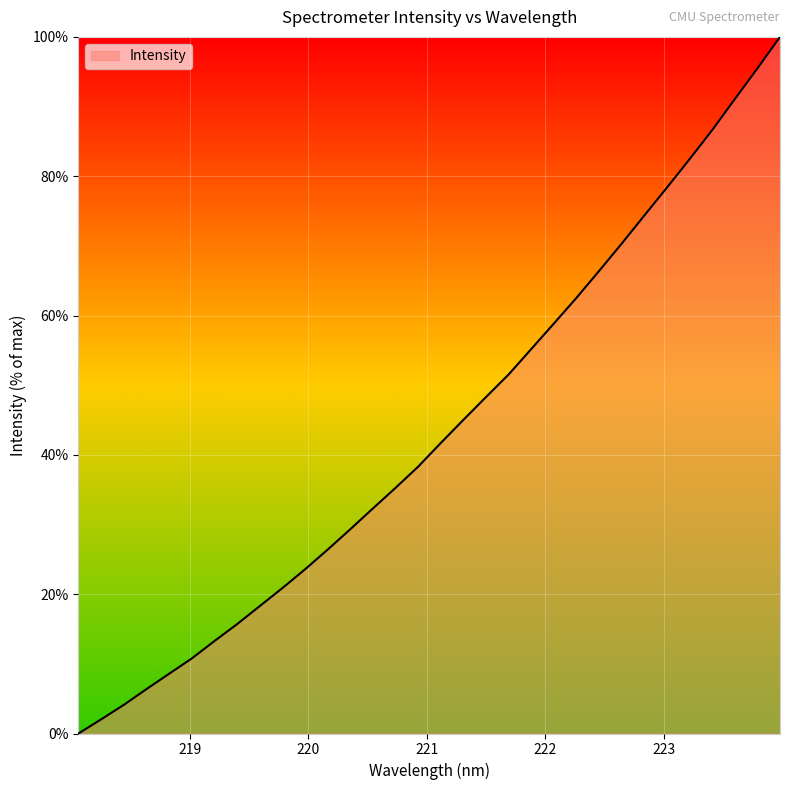

What is the maximum value shown in the chart?

100.0